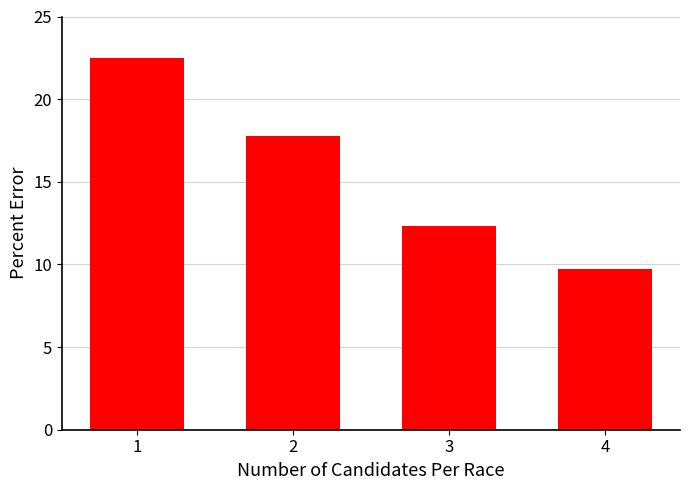

What is the difference between the values at 1 and 3?

10.2